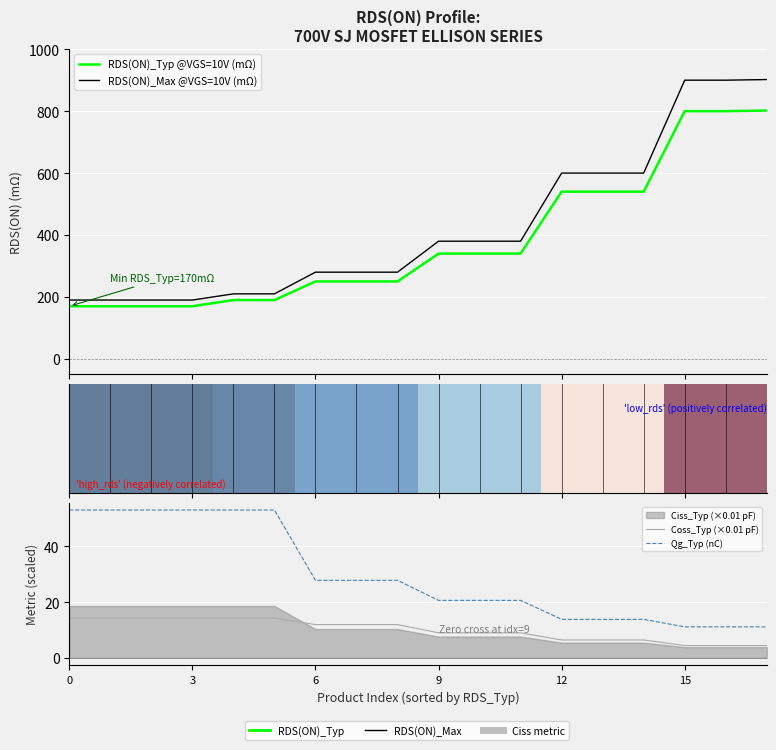

What is the approximate value of RDS(ON)_Typ @VGS=10V (mΩ) at 13?

540.0